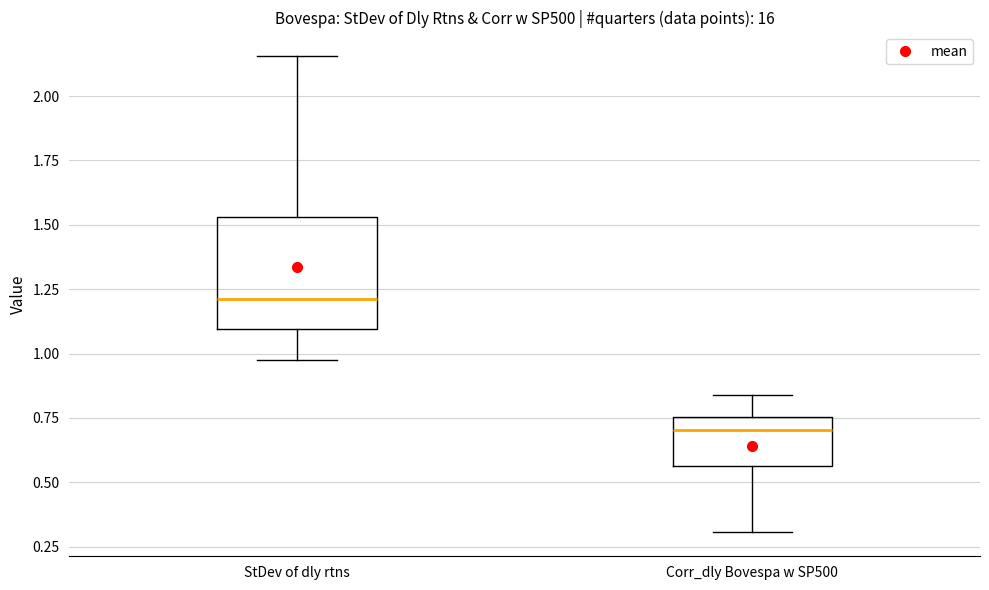

Reading left to right, transcribe this box plot: for each box, give where its median line is, the range the box spans, and where its two whiskers end, as read against the y-axis. The values are not printed on the chart, so give them approximately, as read against the axis.

StDev of dly rtns: median 1.20, box 1.10 to 1.55, whiskers 0.95 to 2.15
Corr_dly Bovespa w SP500: median 0.70, box 0.55 to 0.75, whiskers 0.30 to 0.85